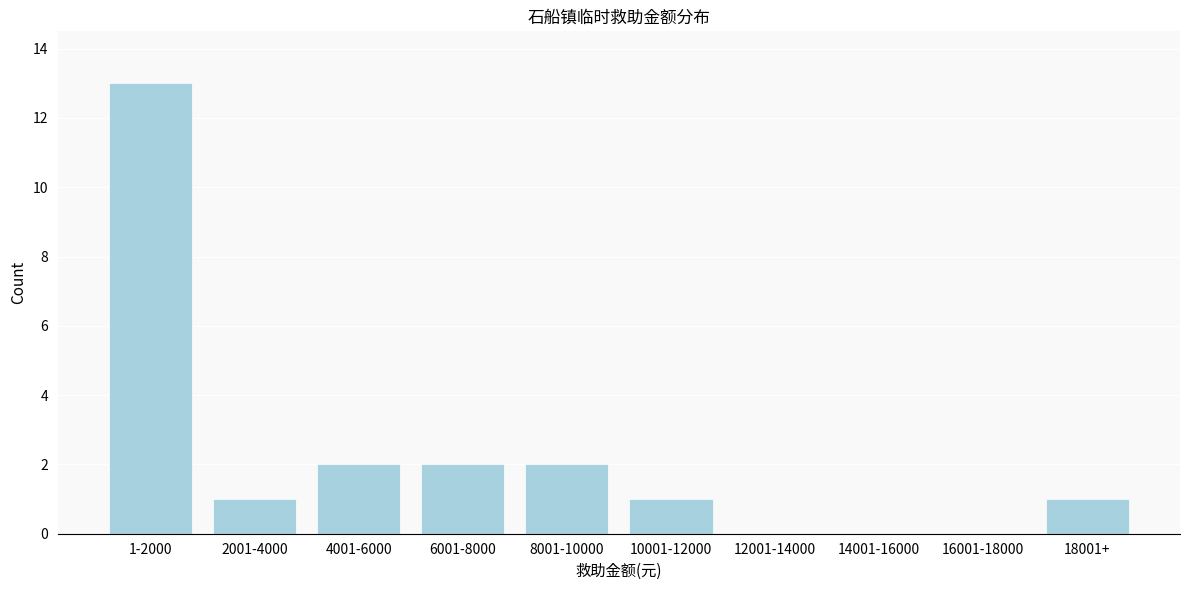

Reading right to left, transcribe all the data shown in this chart.

18001+=1	16001-18000=0	14001-16000=0	12001-14000=0	10001-12000=1	8001-10000=2	6001-8000=2	4001-6000=2	2001-4000=1	1-2000=13